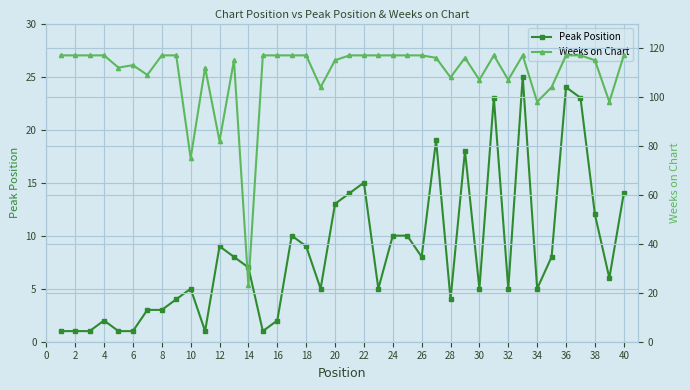

Is it true that Peak Position equals 9 at 12?

True